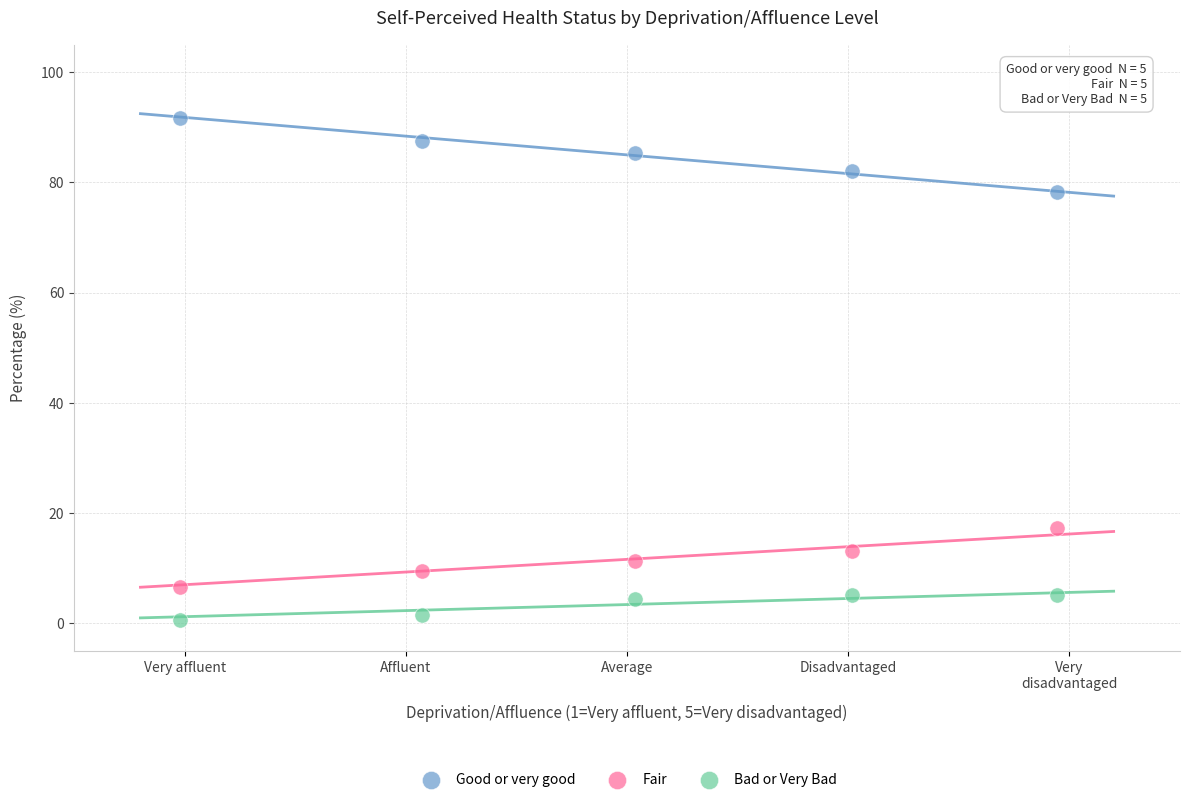

What are all the series names shown in the legend?

Good or very good, Fair, Bad or Very Bad